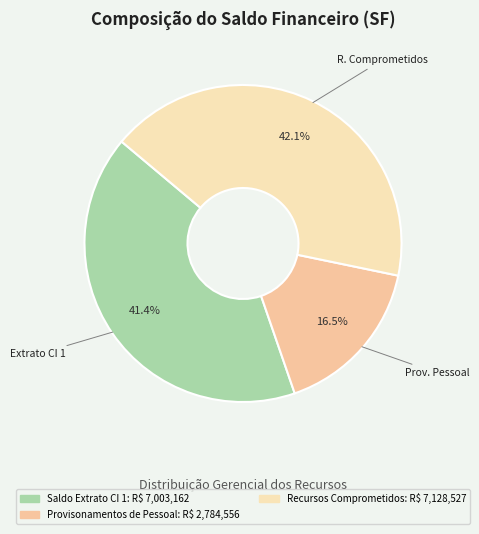

Which slice is the largest?

Recursos Comprometidos